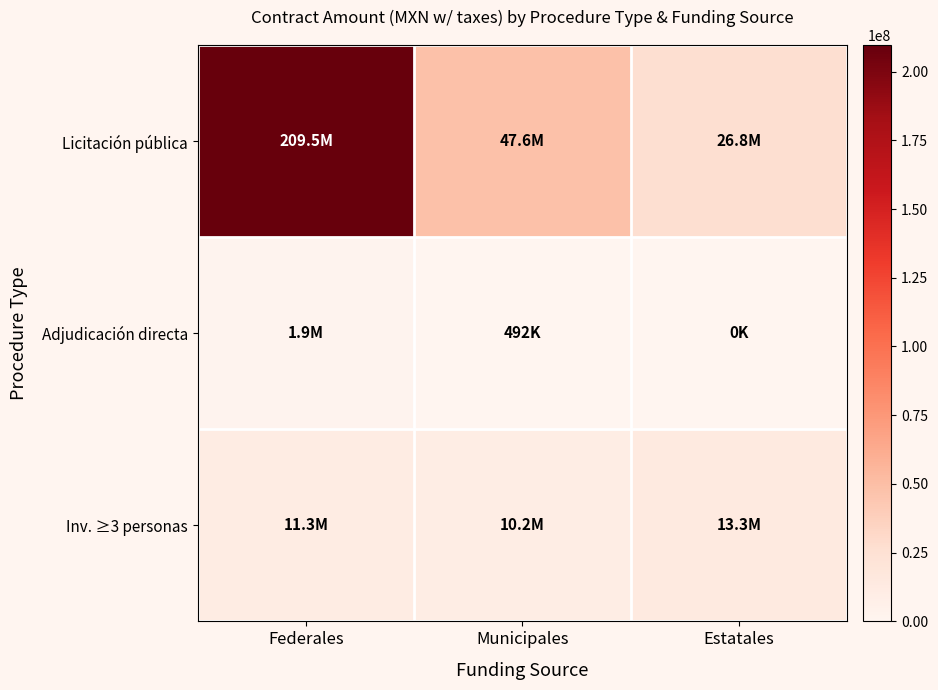

What is the total value across all series at Federales?

222643645.7